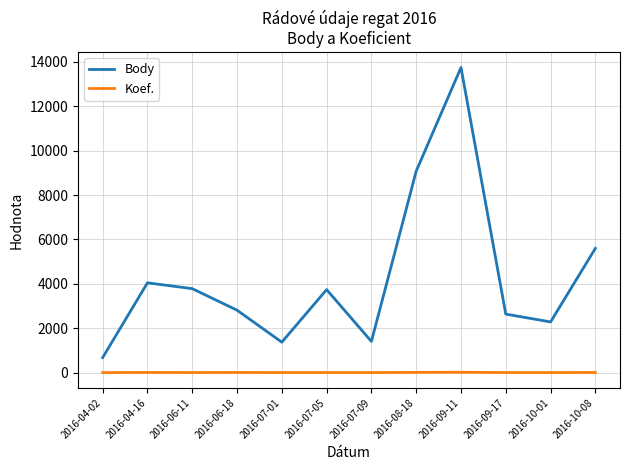

True or false: Body and Koef. cross at least once.

False